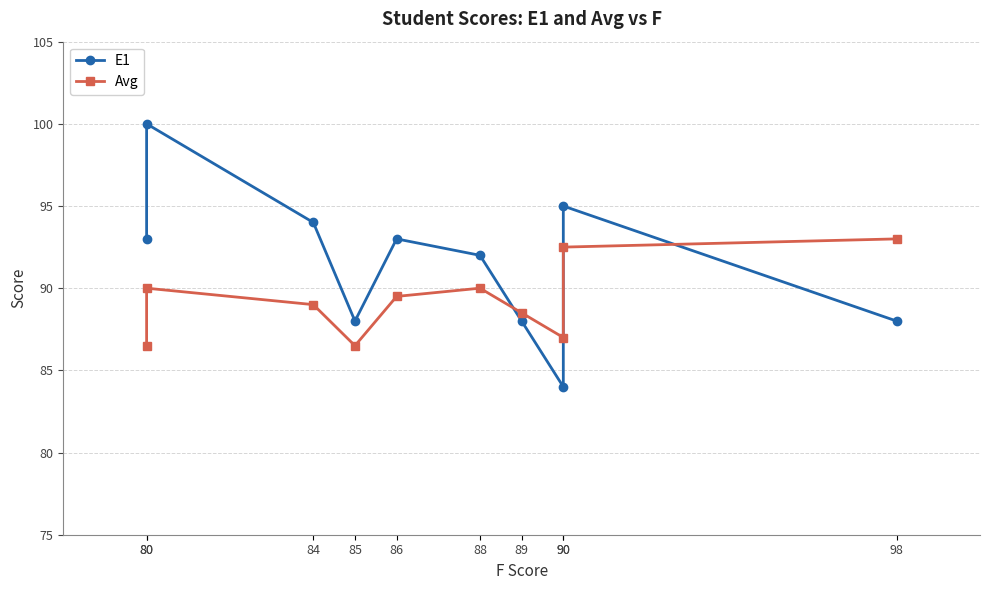

Which series has the largest total across all categories?

E1